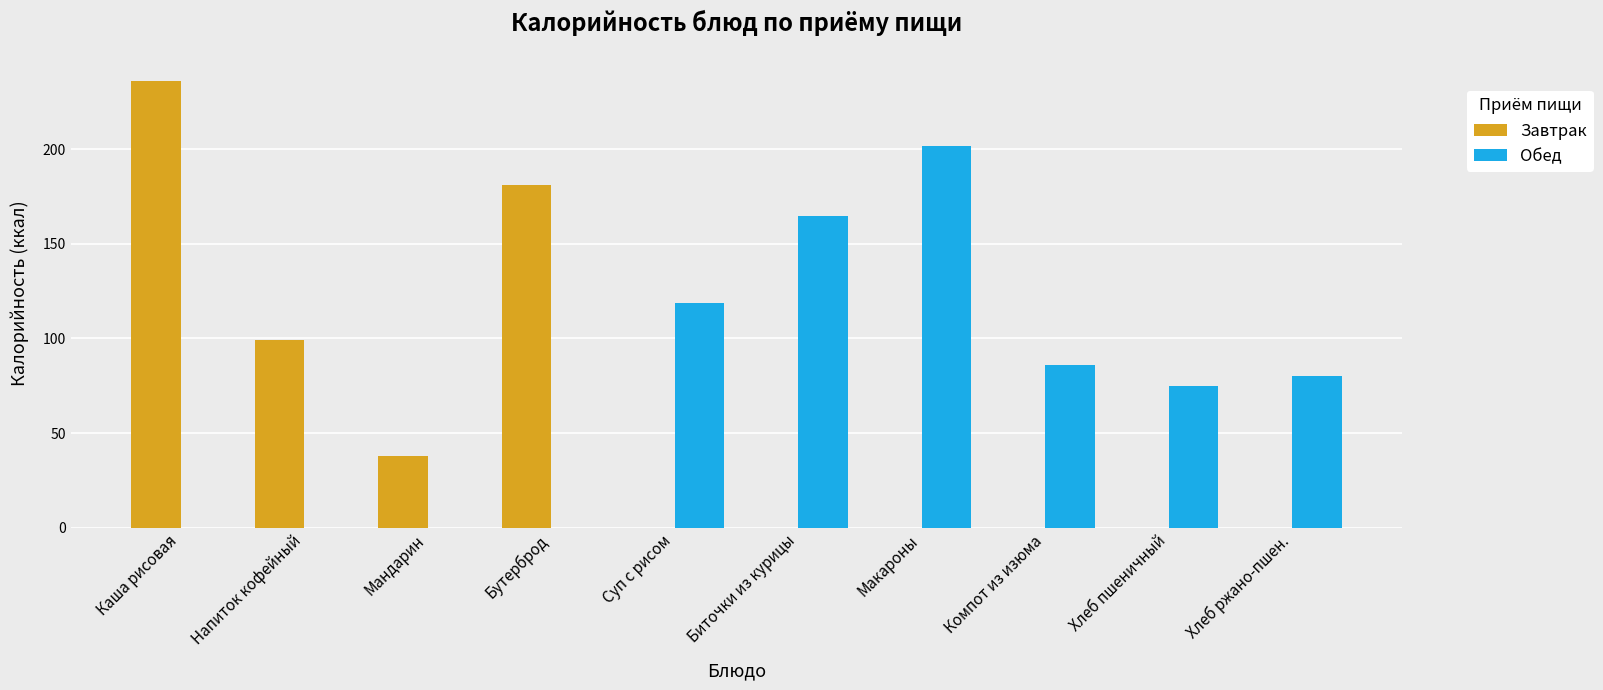

What is the total value across all series at Макароны?

202.0